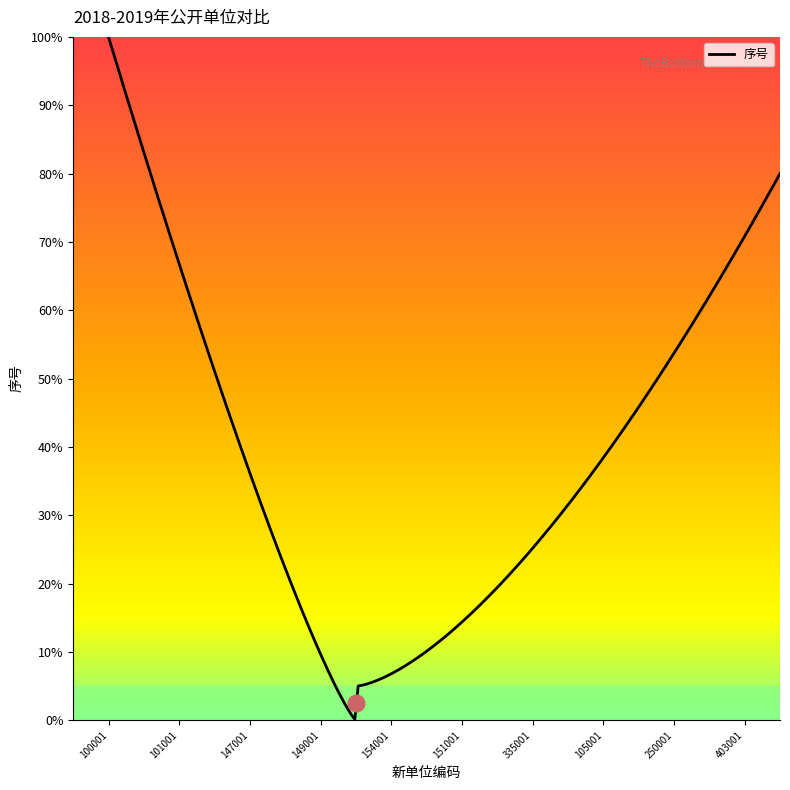

Does the chart have visible grid lines?

No